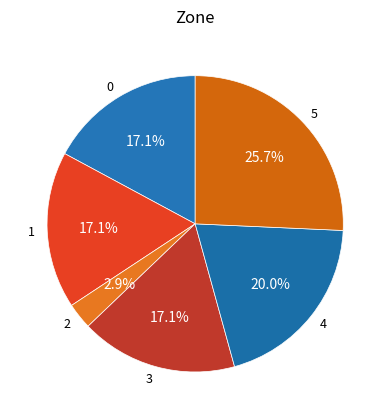

Is the sum of 2 and 5 greater than half?

No